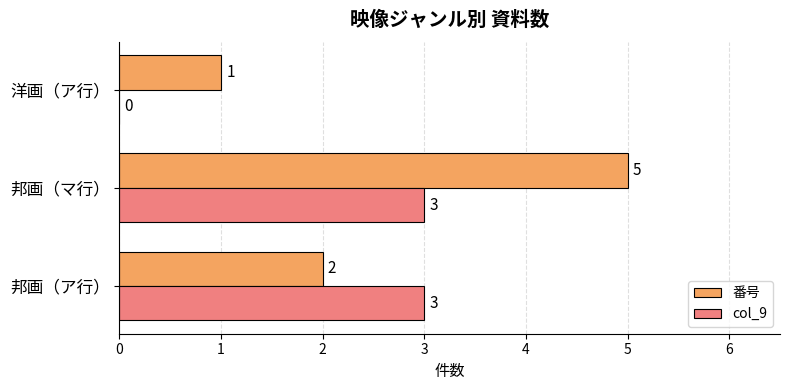

What is the highest value of the col_9 series?

3